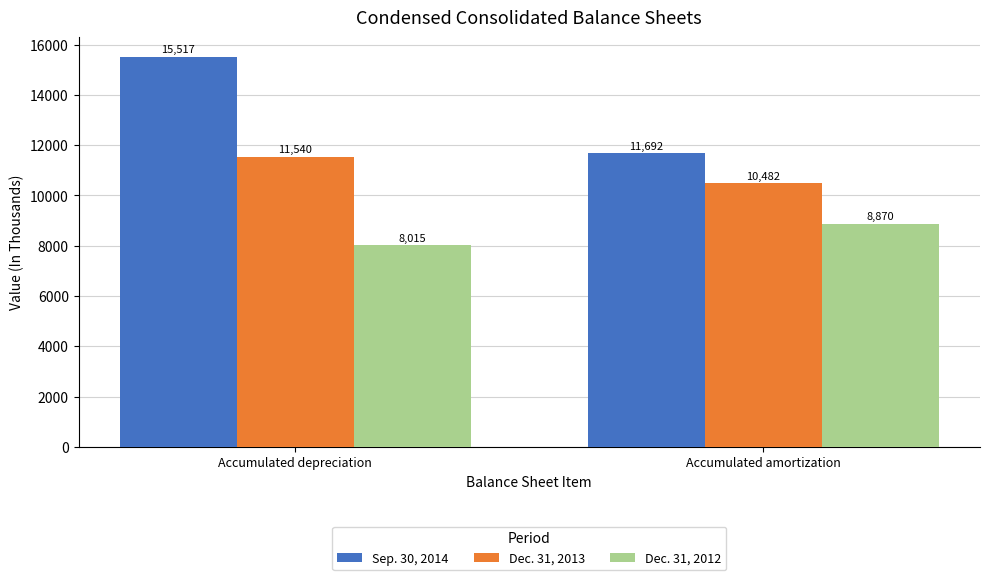

What is the total value across all series at Accumulated depreciation?

35072